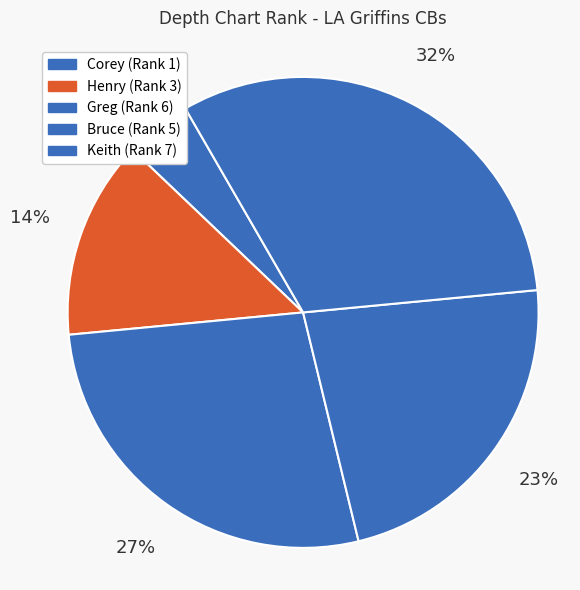

Is Corey the majority of the pie?

No